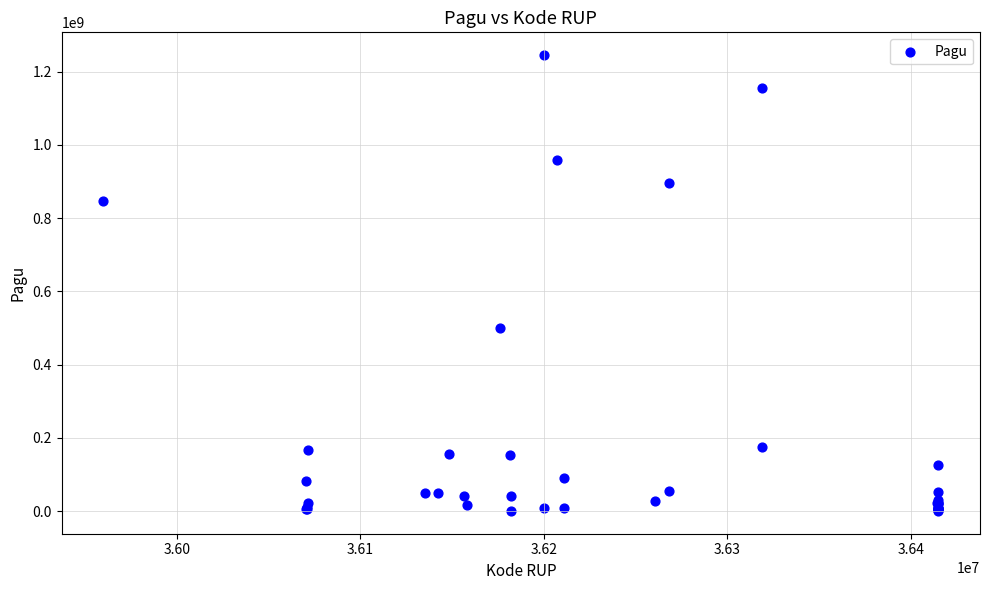

What Y value in the scatter plot is closest to 622840000?

499932000